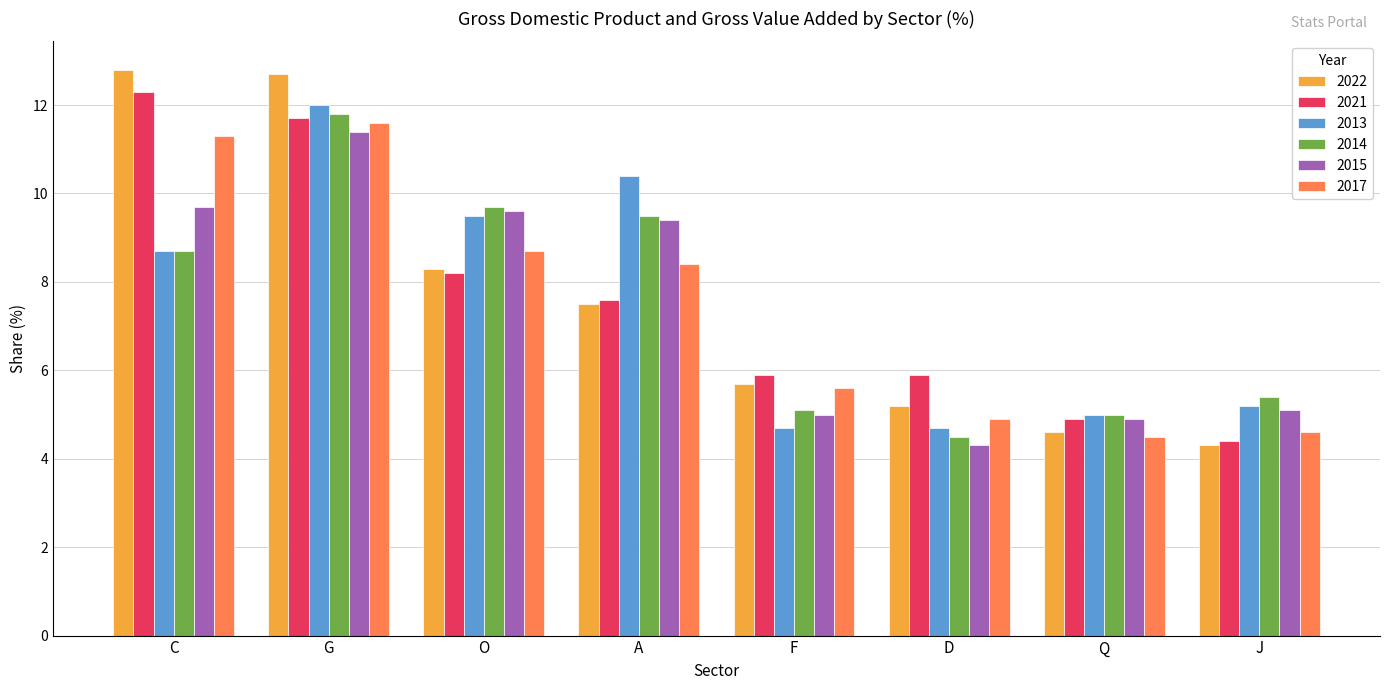

What is the difference between the highest and lowest values at C?

4.1